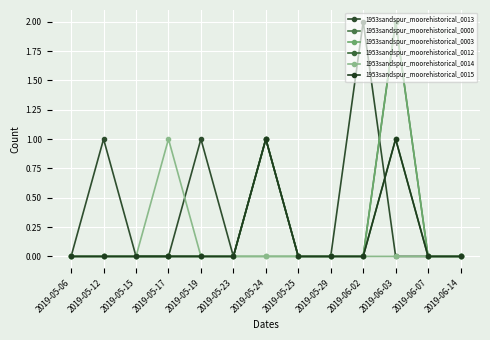

The value of 1953sandspur_moorehistorical_0000 at 2019-06-14 is -1. True or false?

False